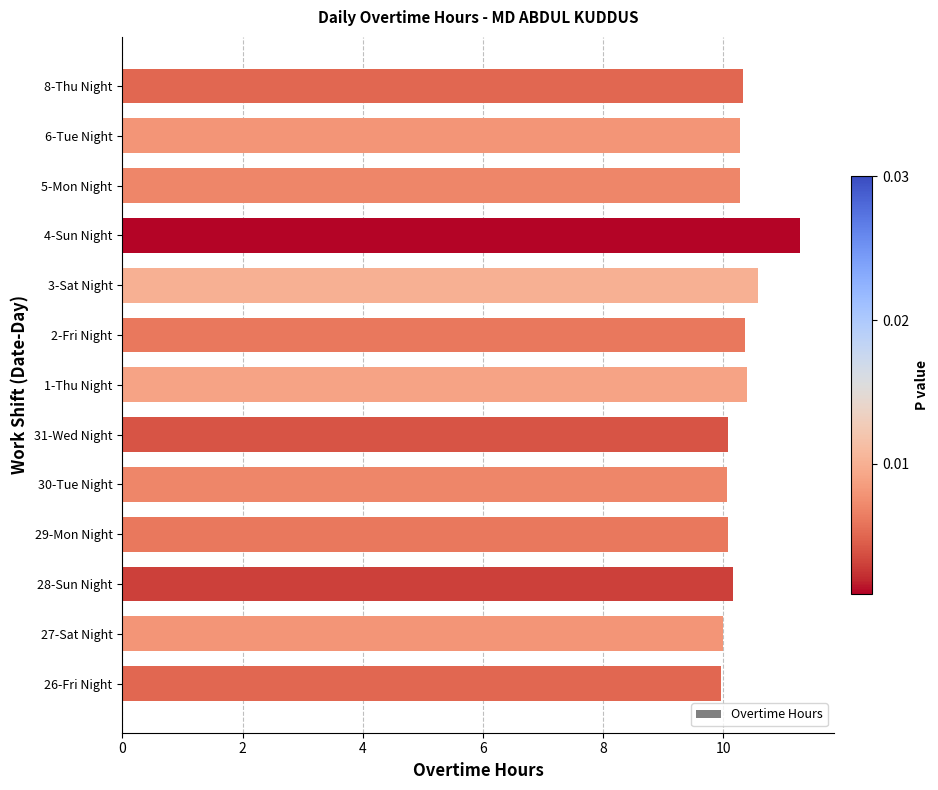

What is the greatest value displayed?

11.3